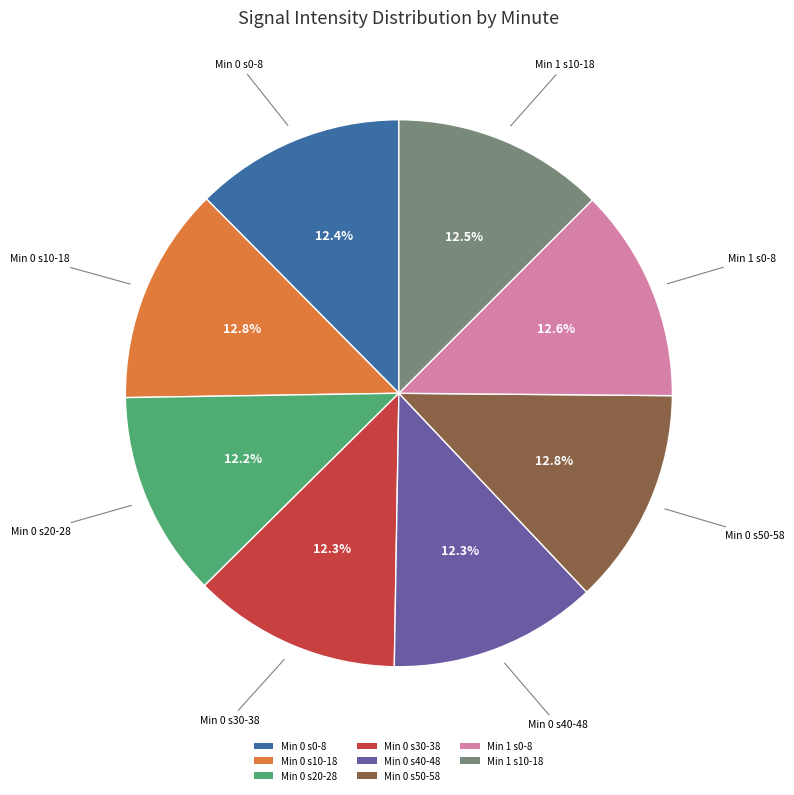

Is there any slice that represents more than half of the pie?

No